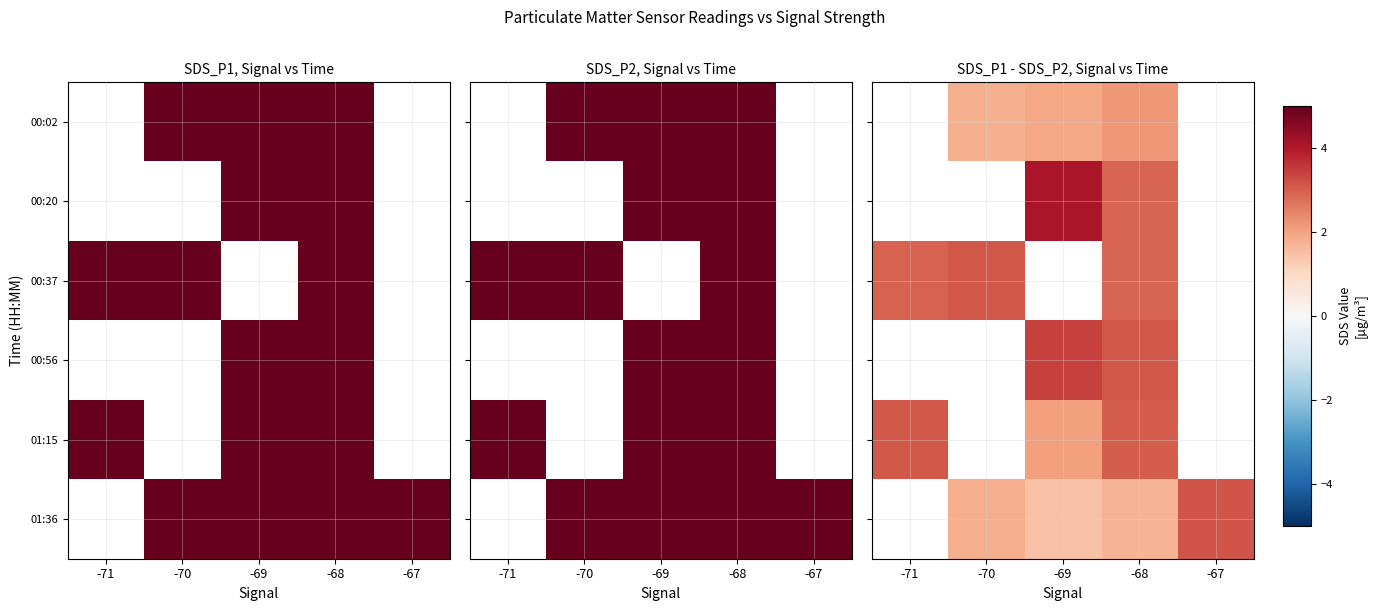

How many series are shown in this chart?

6